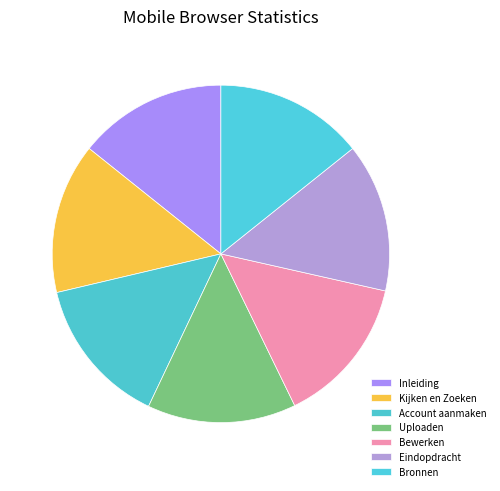

How many segments does this pie chart have?

7